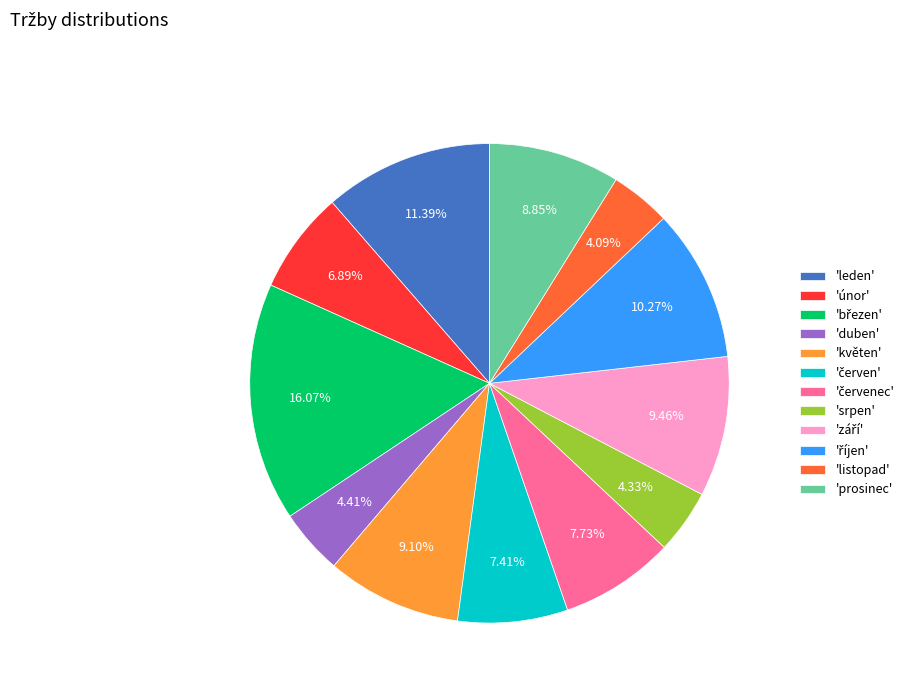

Is there any slice that represents more than half of the pie?

No